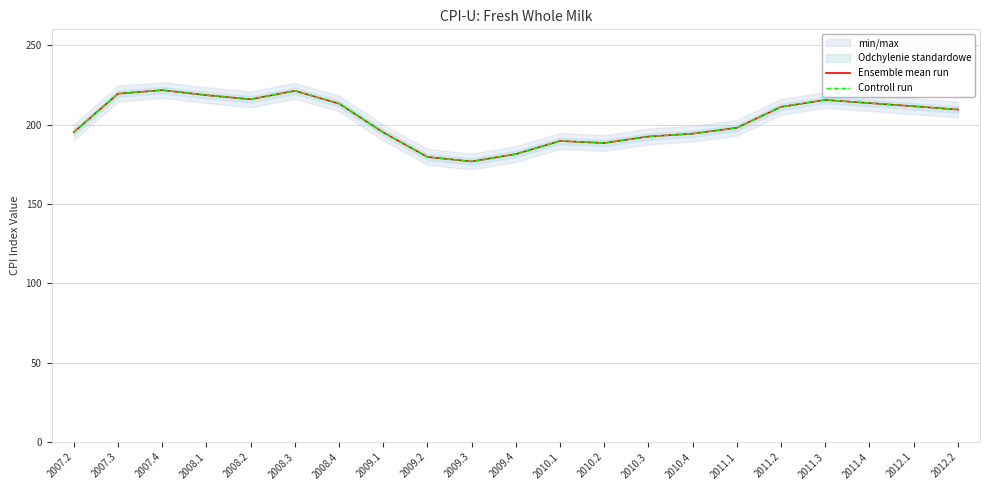

True or false: Ensemble mean run has more than 0 interior local peaks.

True